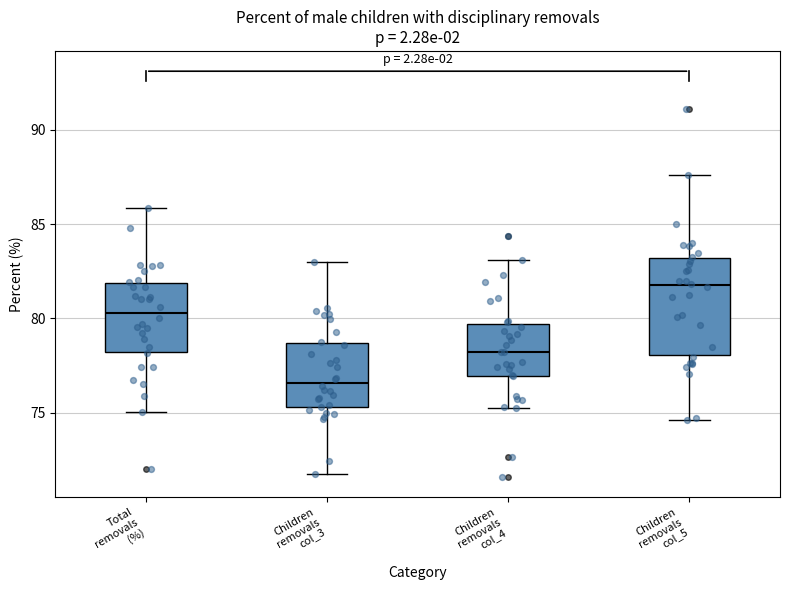

Reading left to right, transcribe this box plot: for each box, give where its median line is, the range the box spans, and where its two whiskers end, as read against the y-axis. The values are not printed on the chart, so give them approximately, as read against the axis.

Total removals (%): median 80.5, box 78.0 to 82.0, whiskers 75.0 to 86.0
Children removals col_3: median 76.5, box 75.5 to 78.5, whiskers 72.0 to 83.0
Children removals col_4: median 78.0, box 77.0 to 79.5, whiskers 75.0 to 83.0
Children removals col_5: median 82.0, box 78.0 to 83.0, whiskers 74.5 to 87.5